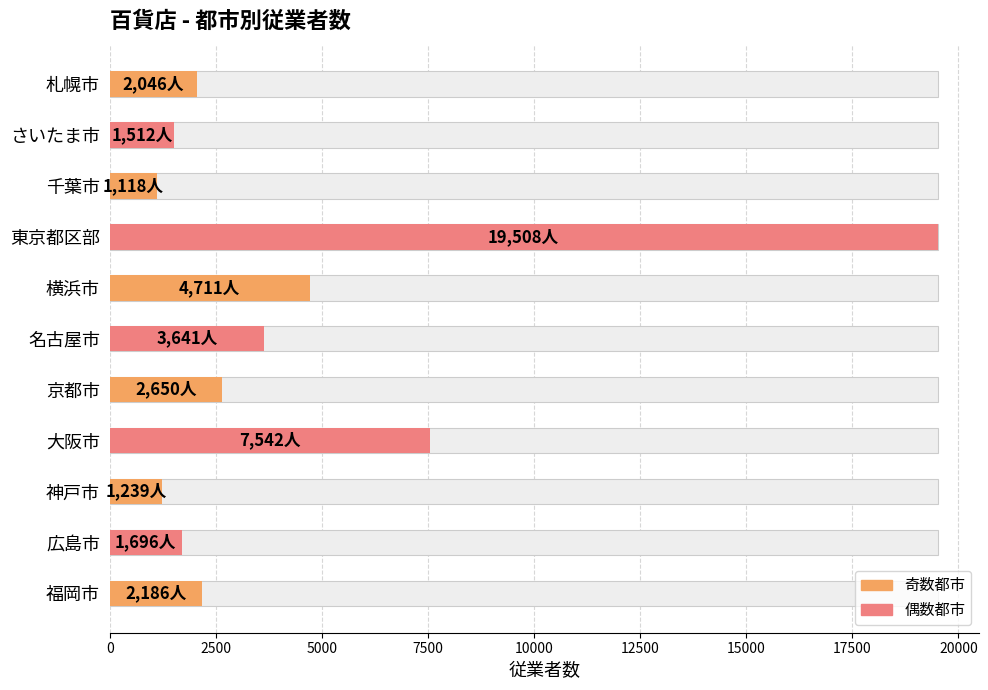

What is the value of the 1st bar from the left?

2046